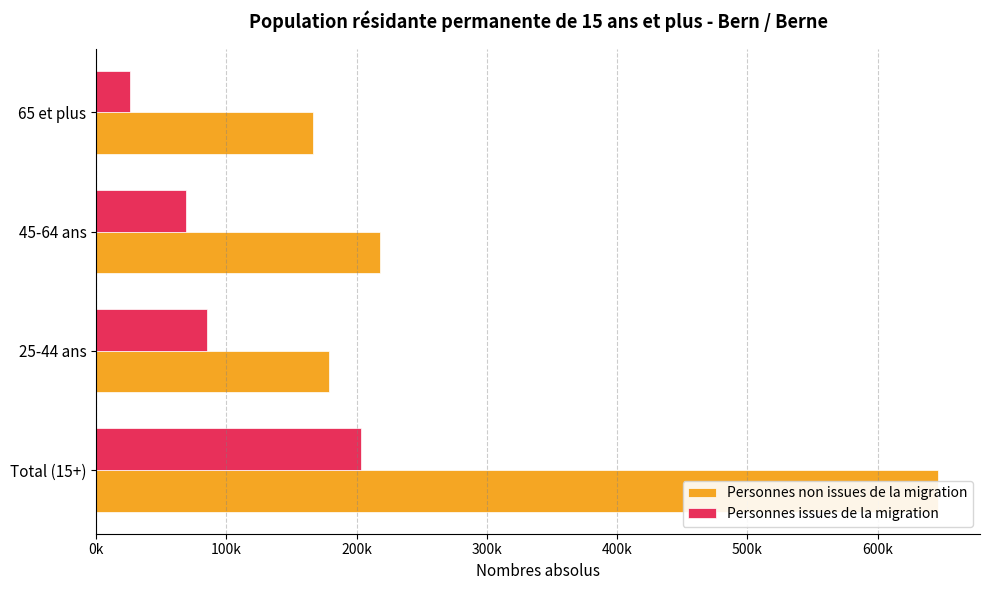

List the series in order of their peak value, highest first.

Personnes non issues de la migration, Personnes issues de la migration